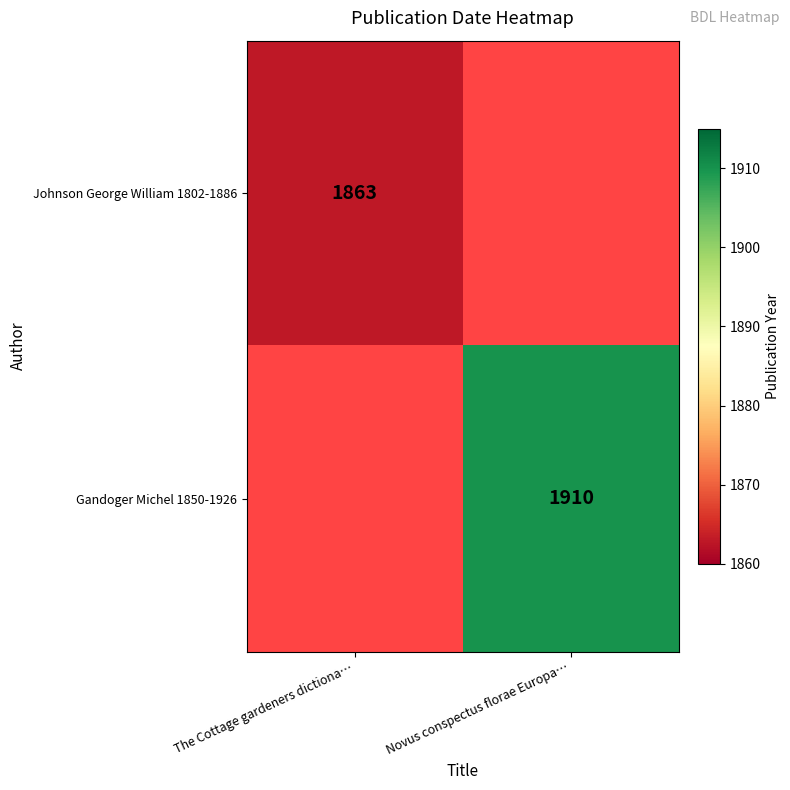

Is the value of Gandoger Michel 1850-1926 at Novus conspectus florae Europa… greater than the value of Johnson George William 1802-1886 at The Cottage gardeners dictiona…?

Yes